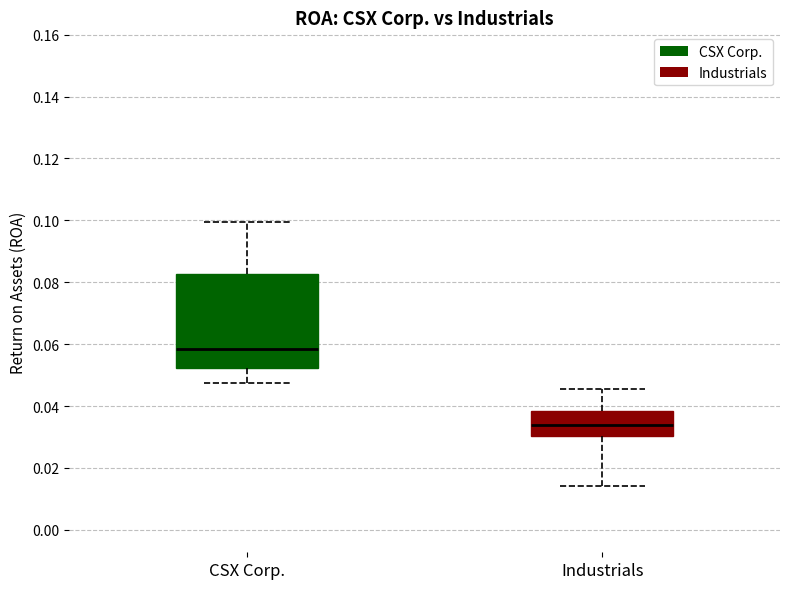

Where does the lower whisker of the box for CSX Corp. end on the y-axis? The values are not printed on the chart, so give them approximately, as read against the axis.

0.048